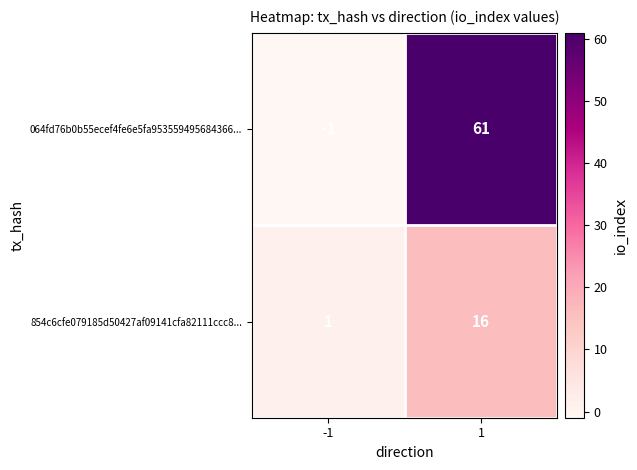

What is the maximum value shown in the chart?

61